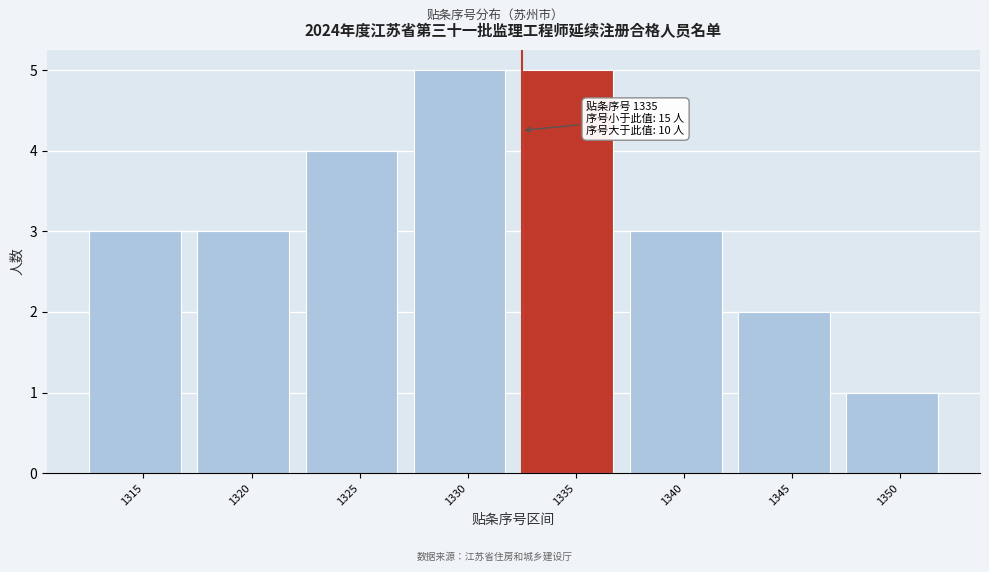

Reading left to right, extract all data points from this chart.

1315=3	1320=3	1325=4	1330=5	1335=5	1340=3	1345=2	1350=1